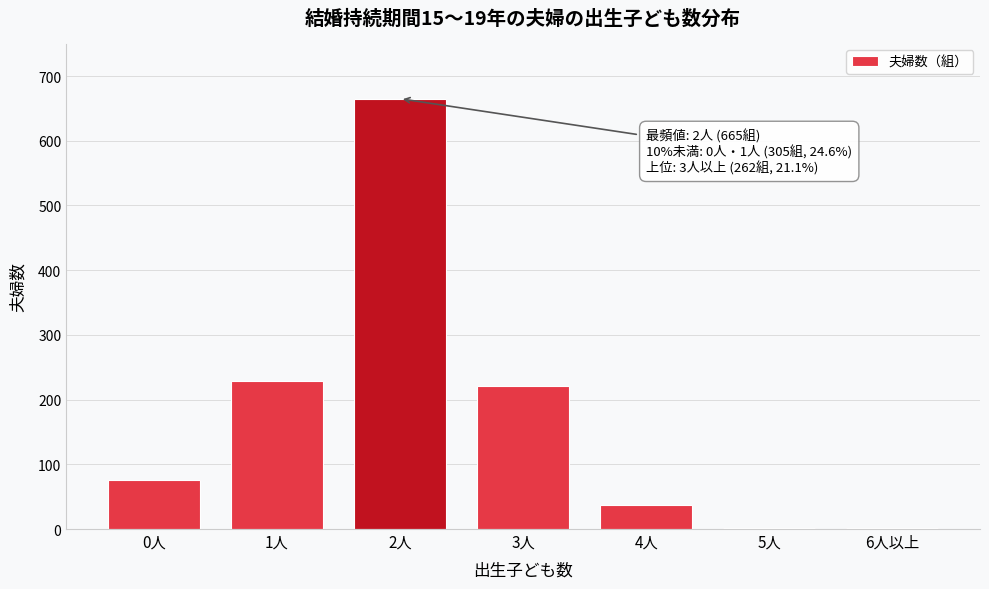

Reading right to left, extract all data points from this chart.

6人以上=2	5人=2	4人=37	3人=221	2人=665	1人=229	0人=76